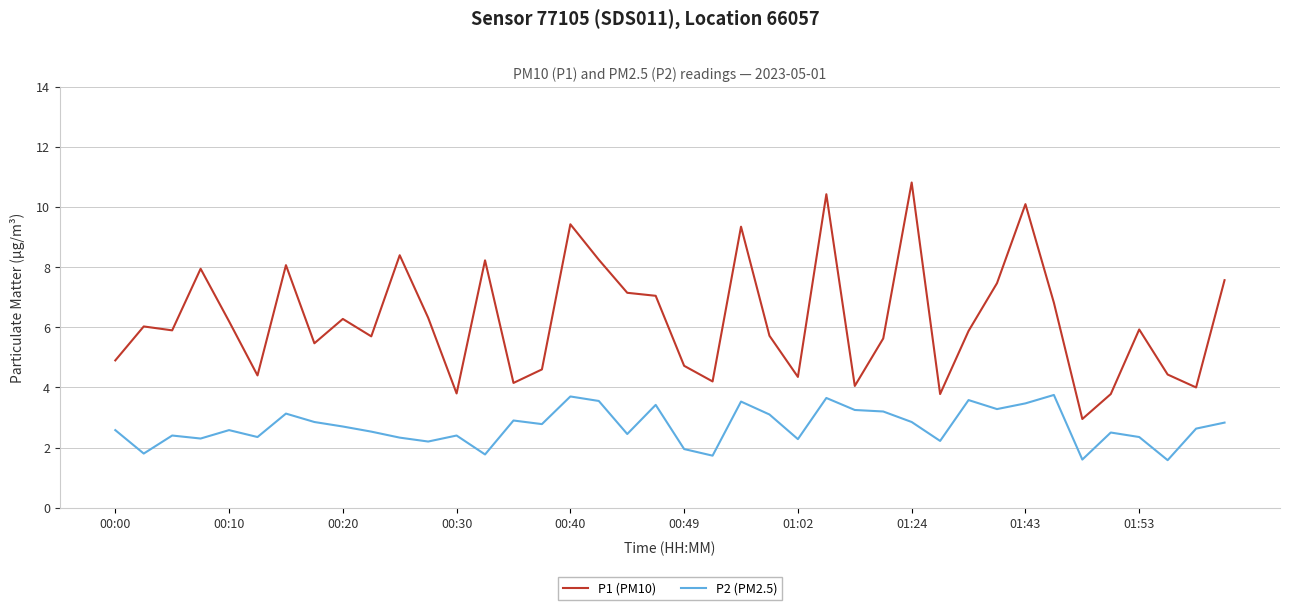

Which series has the largest total across all categories?

P1 (PM10)